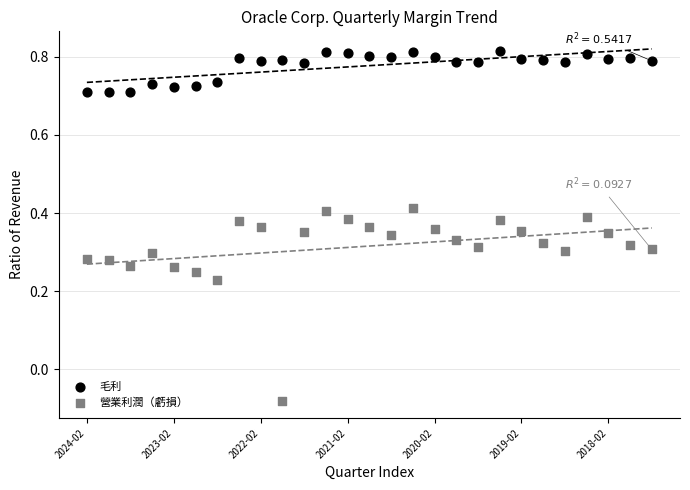

Which series contains the highest Y value?

毛利